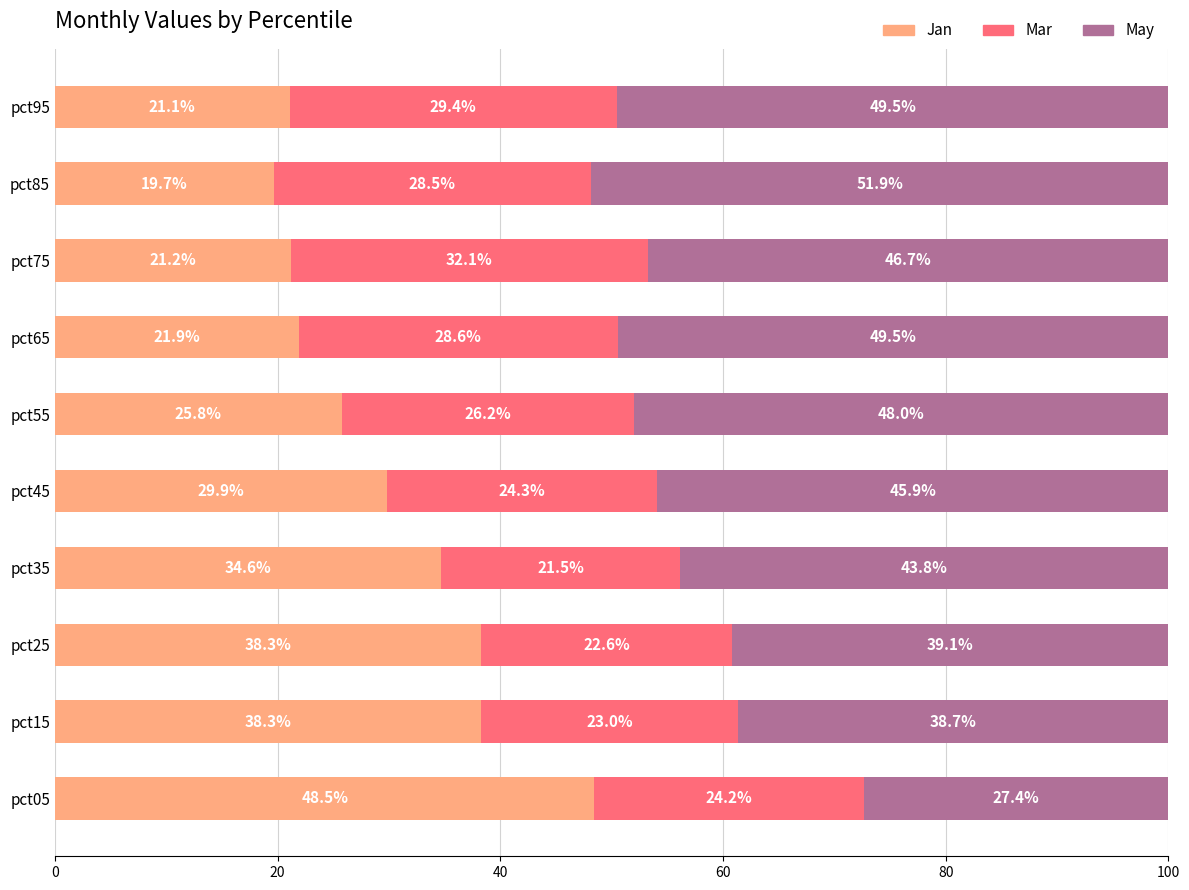

Which category has the highest value in the Jan series?

pct05